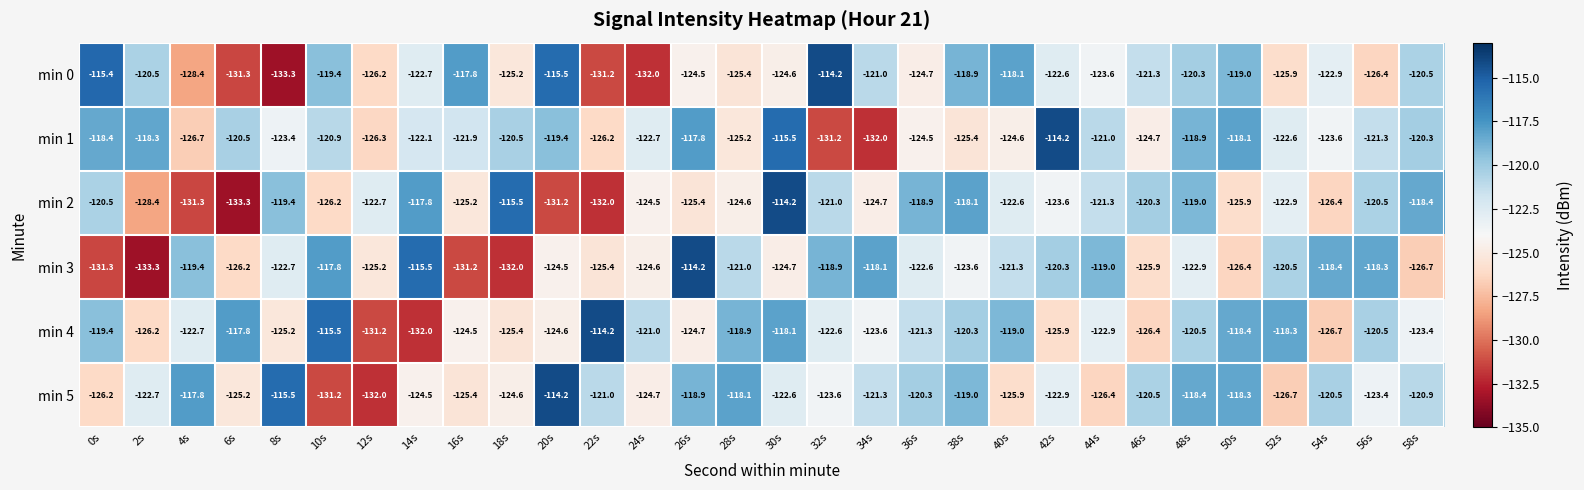

What is the spread (max minus min) of values at 22s?

17.8